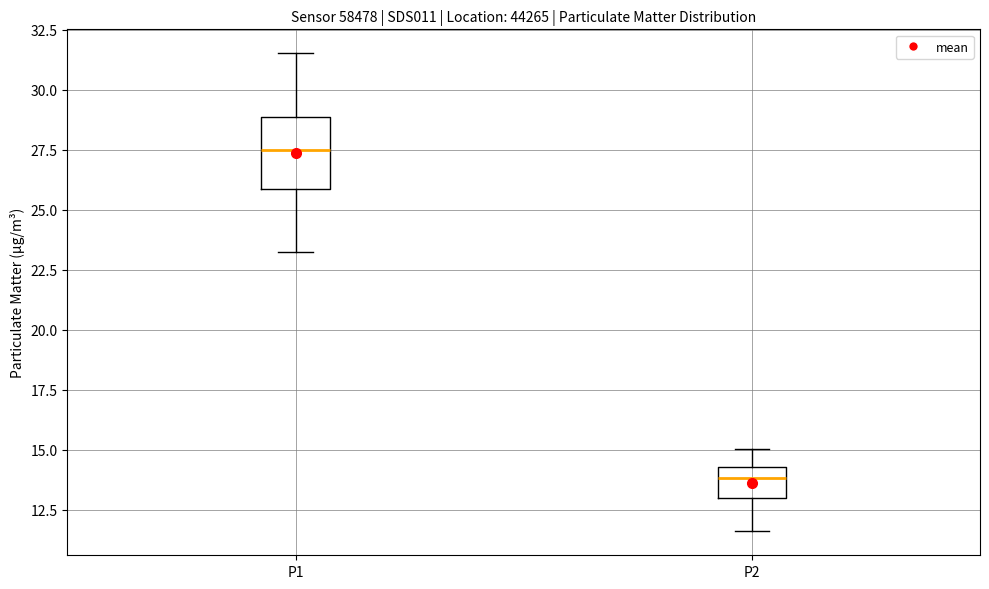

Which box is the tallest, from its lower edge to its upper edge?

P1